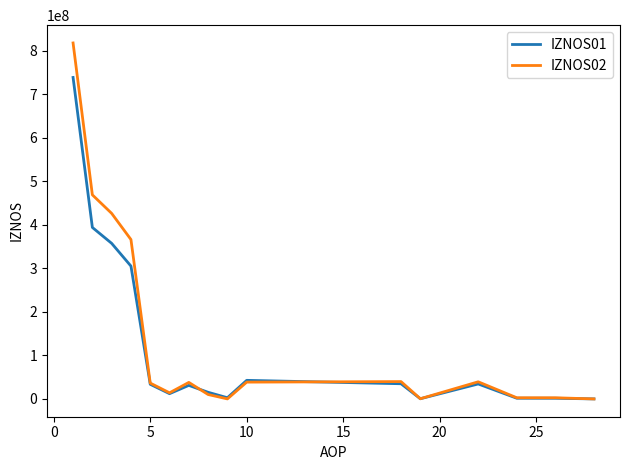

What is the greatest value displayed?

817911357.0